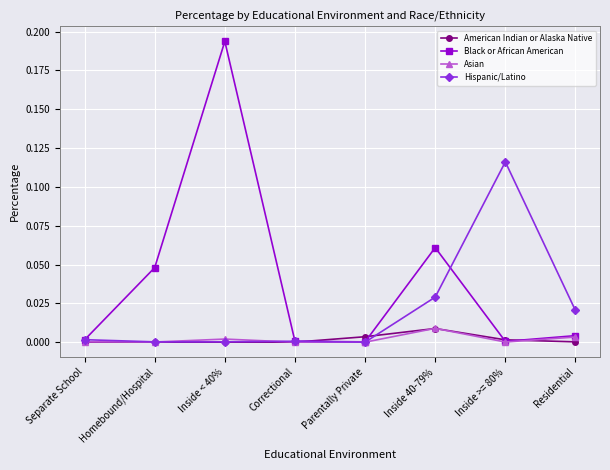

How many distinct data groups are displayed?

4